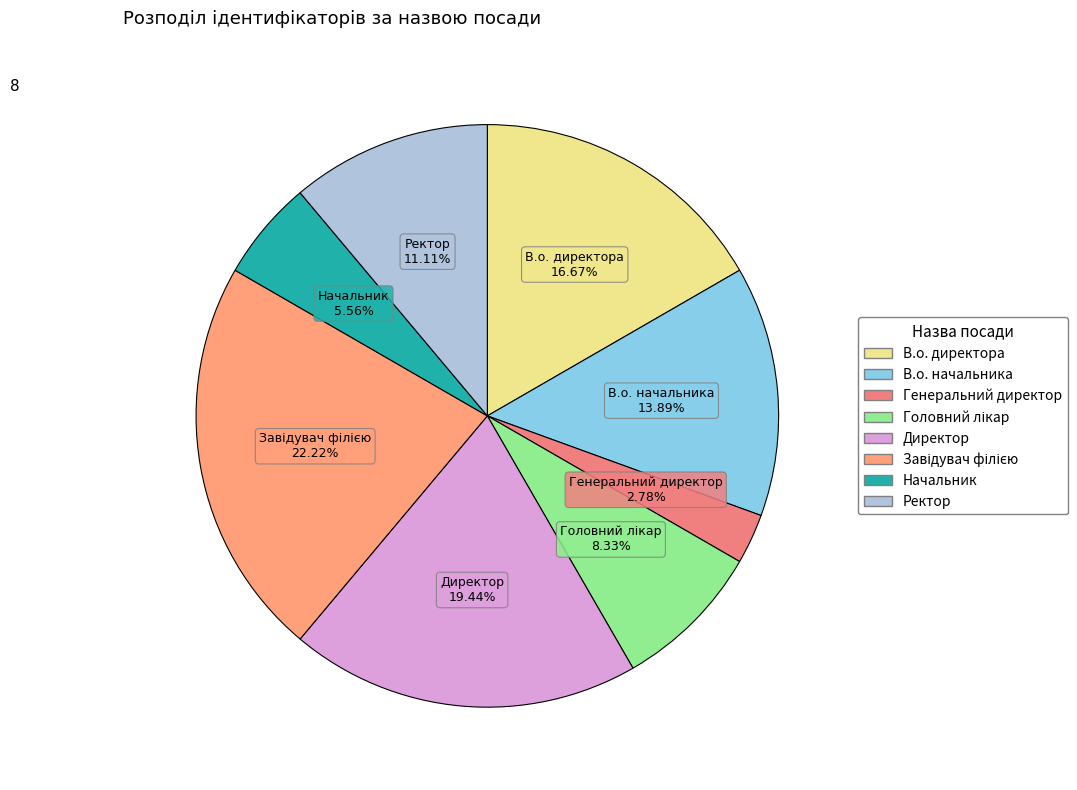

Is there any slice that represents more than half of the pie?

No